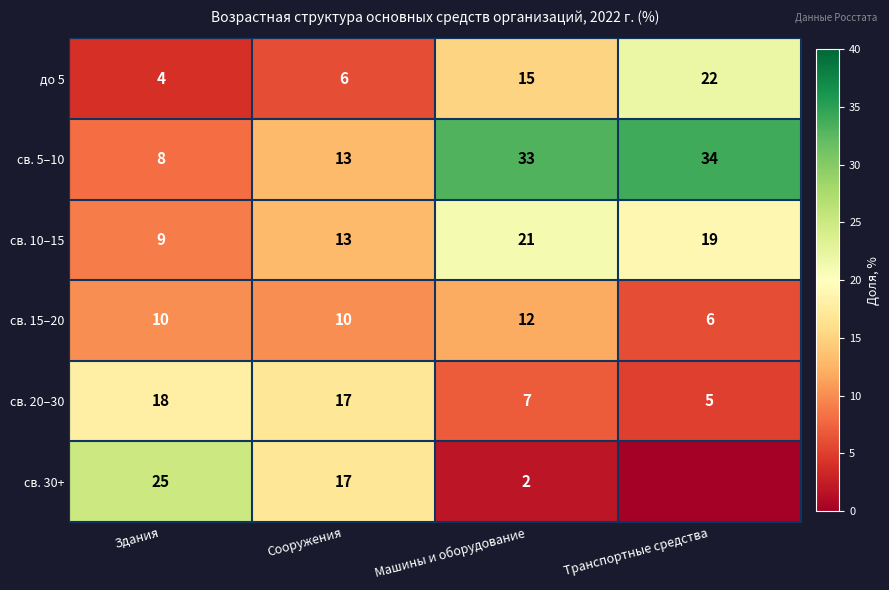

What is the sum of the св. 15–20 values at Сооружения and Машины и оборудование?

22